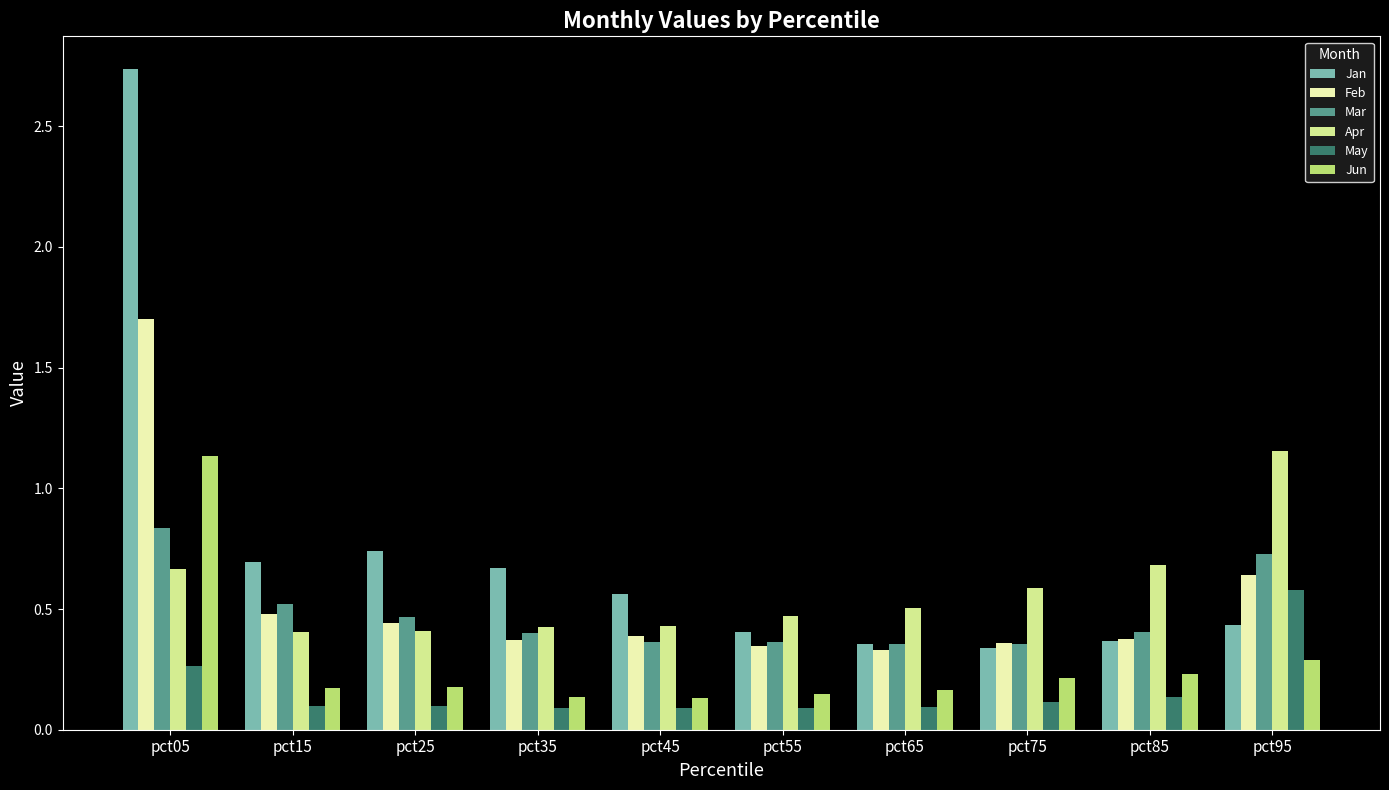

How many May values are between 0 and 1?

10